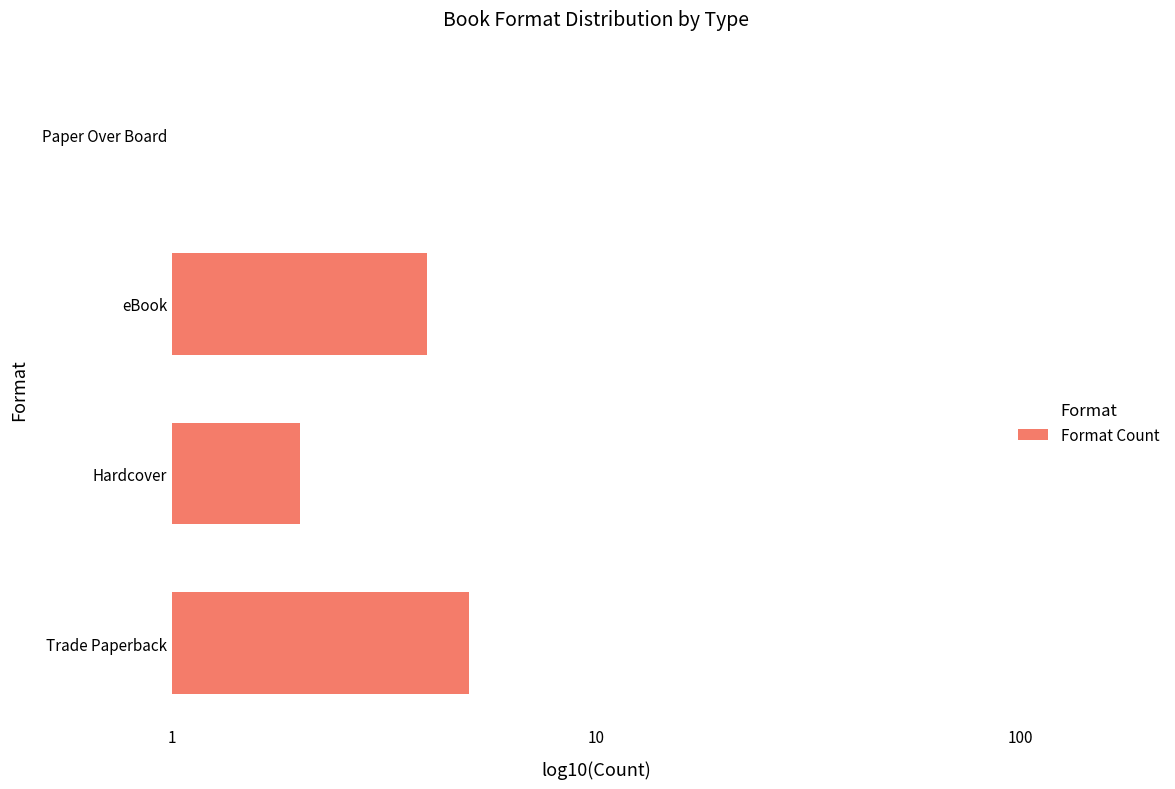

What is the smallest value displayed?

1